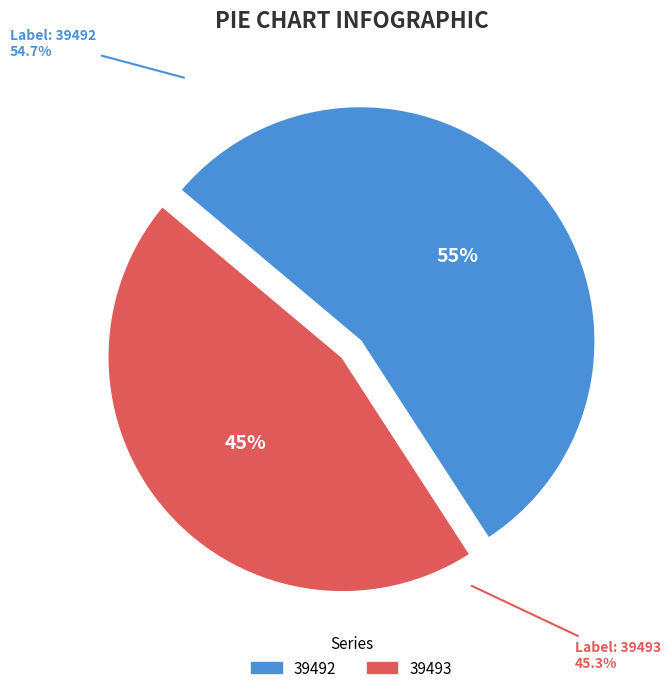

The 39492 slice represents 55% of the pie. True or false?

True